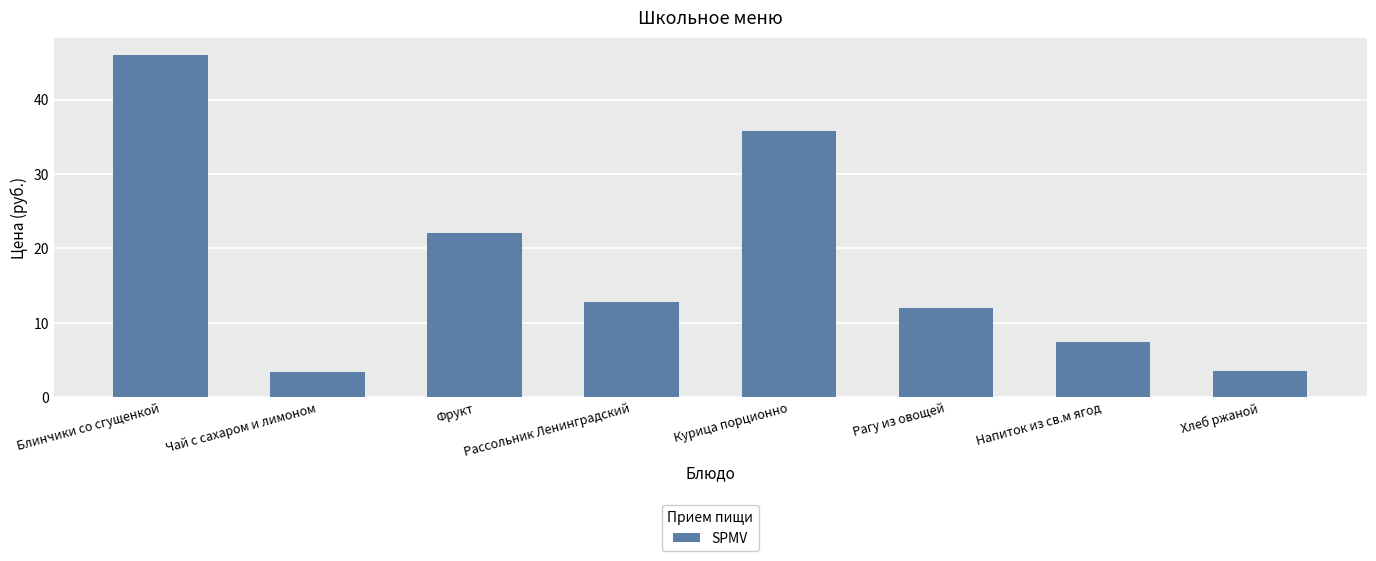

What is the label of the 1st bar from the right?

Хлеб ржаной